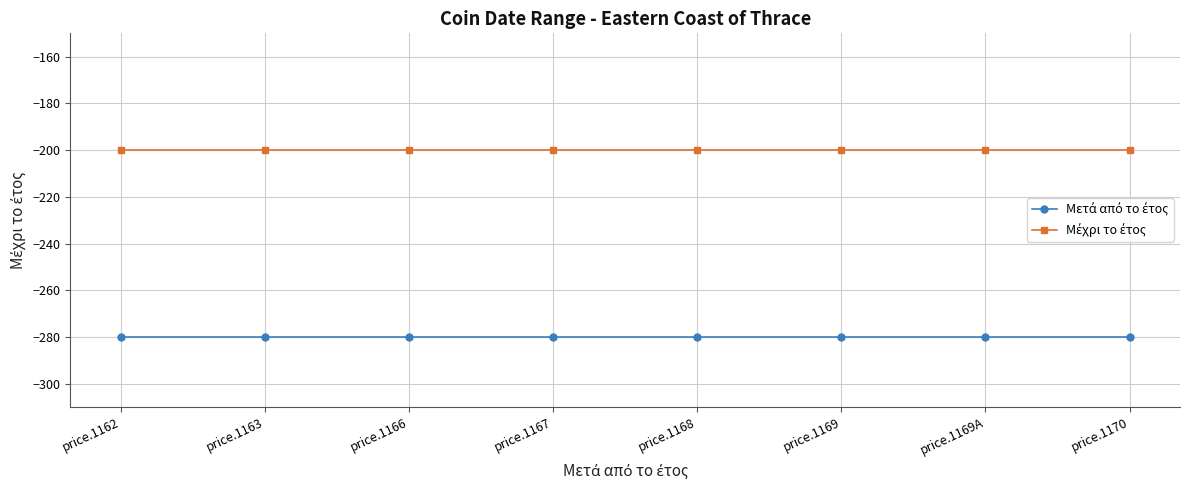

What is the total value across all series at price.1168?

-480